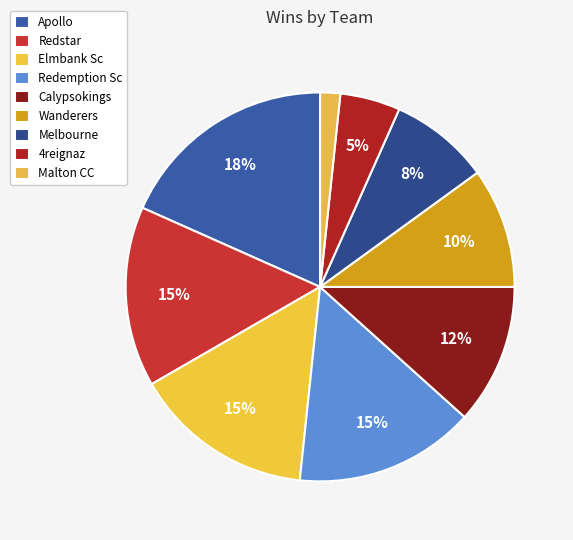

Count the number of slices in the pie.

9